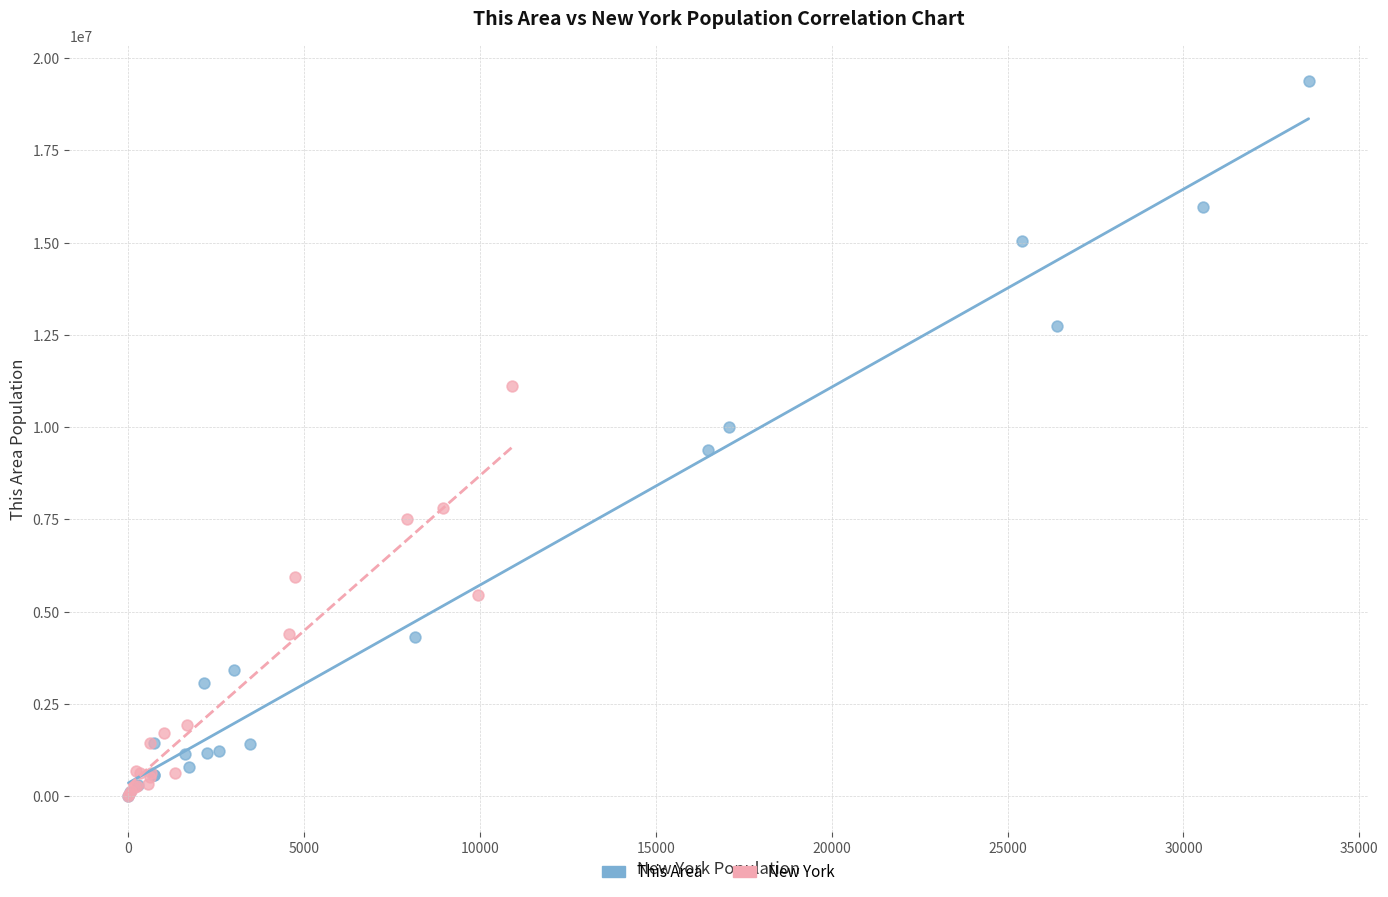

Which series reaches the maximum Y coordinate?

This Area